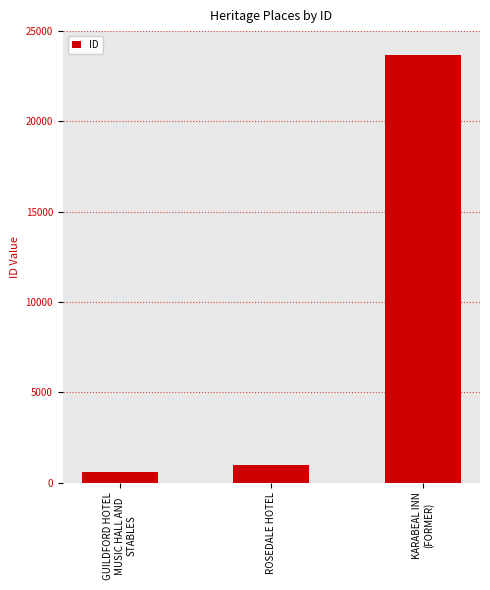

How many bars are there in total?

3